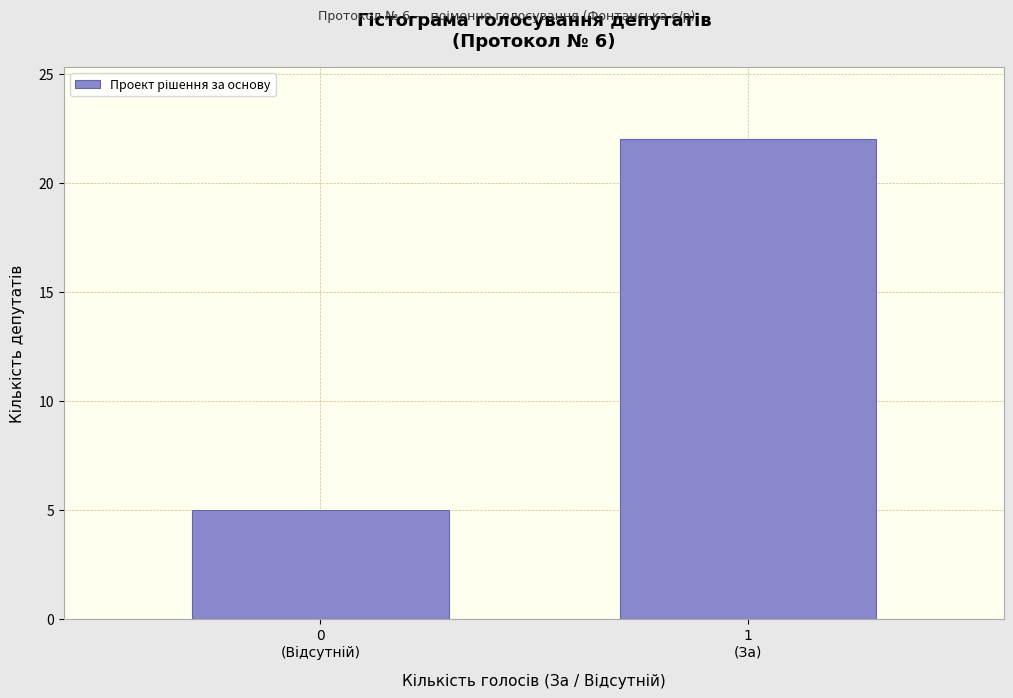

Reading right to left, extract all data points from this chart.

22	5